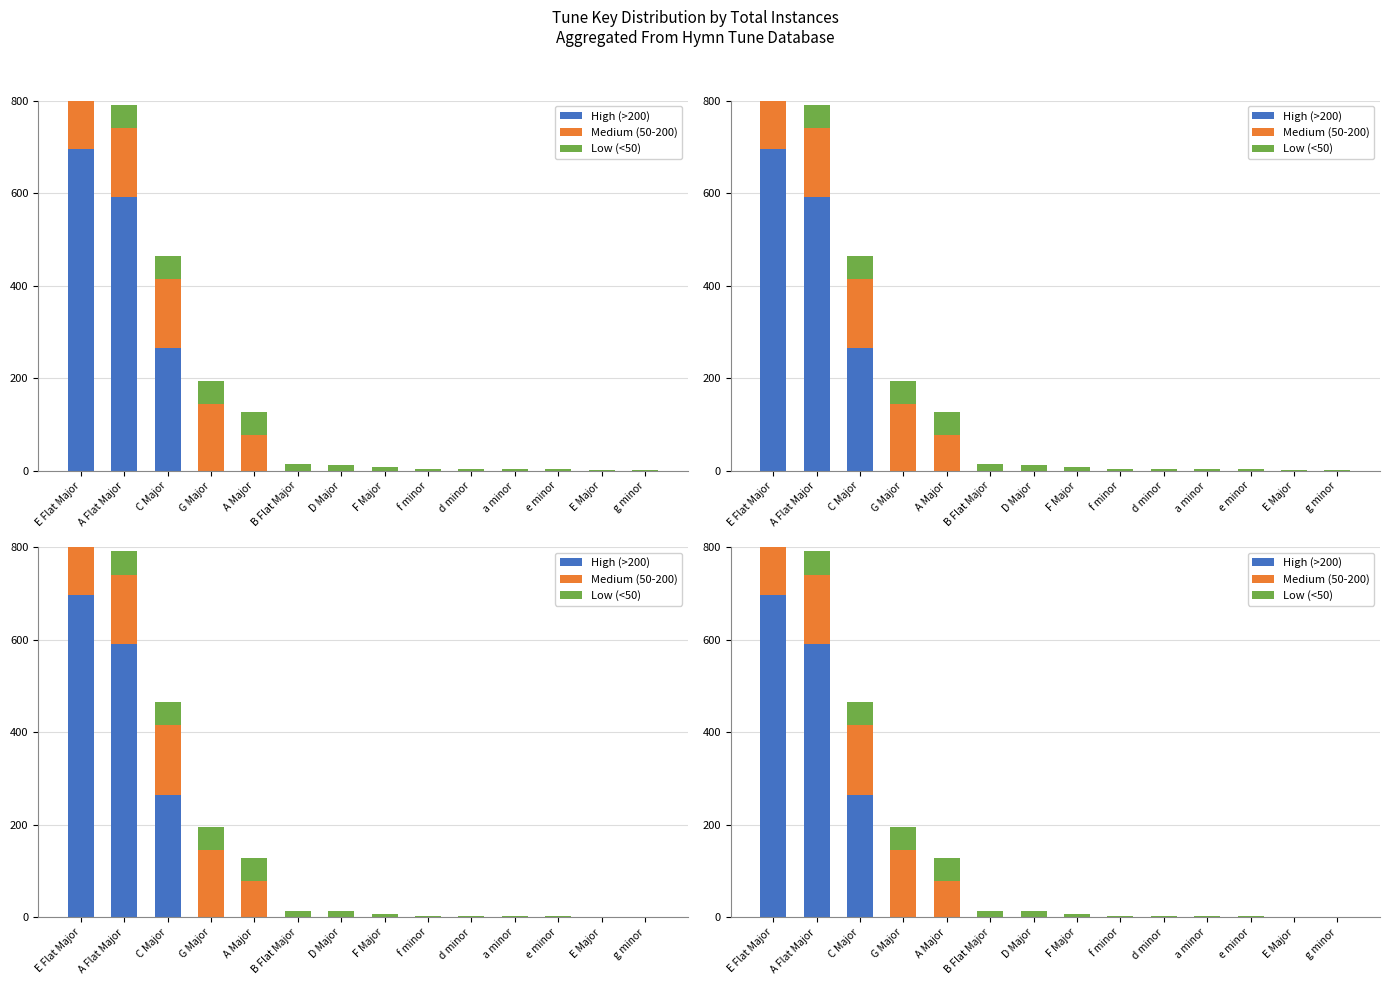

At how many categories does at least one series exceed 188?

3